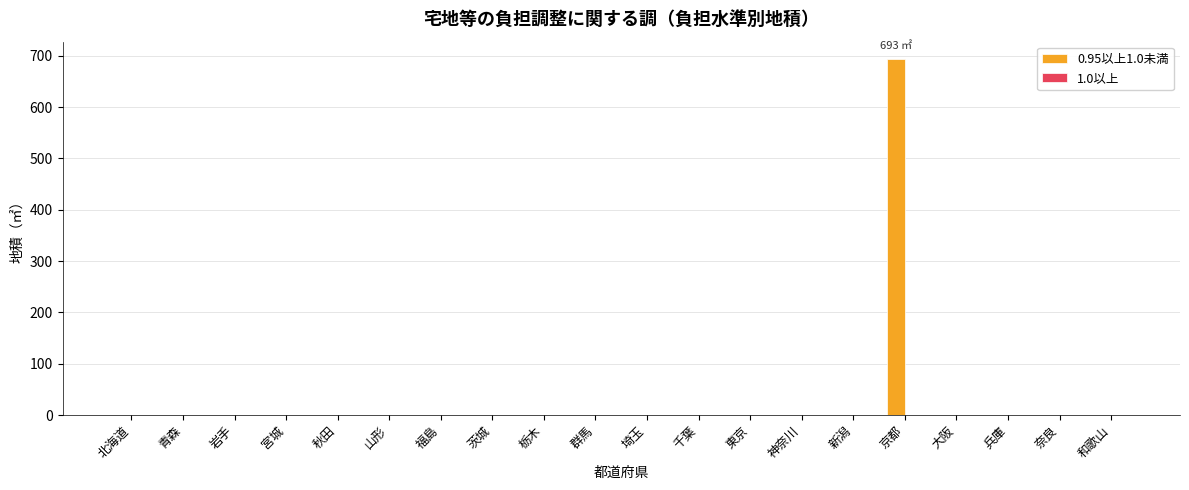

How many distinct data groups are displayed?

1